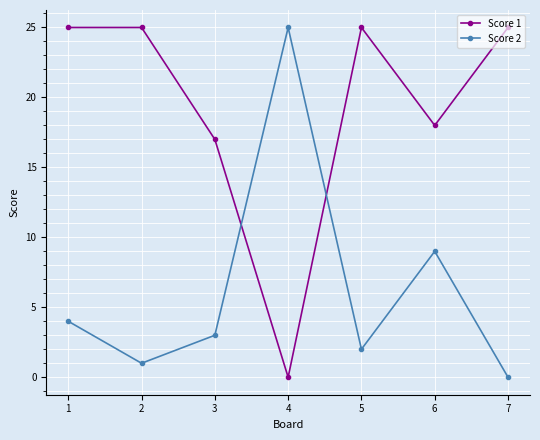

True or false: Score 2 has more than 0 interior local peaks.

True